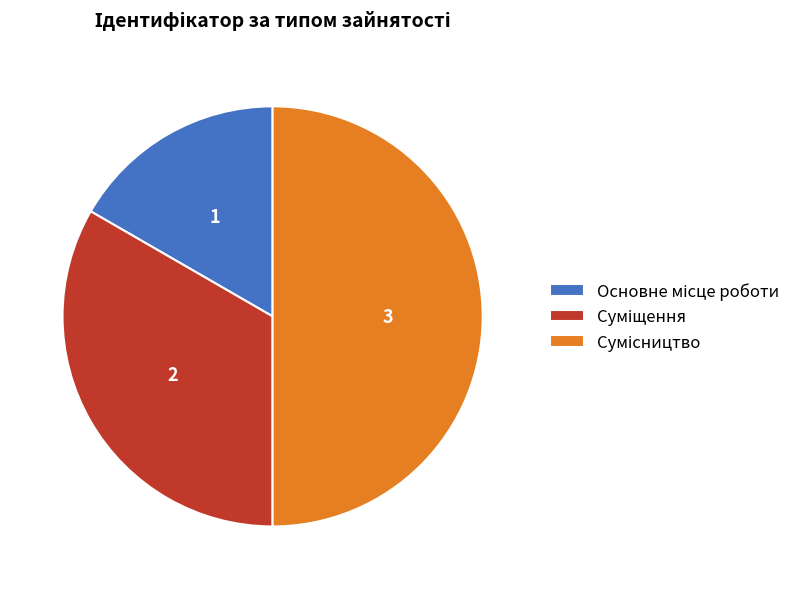

How many slices are in this pie chart?

3